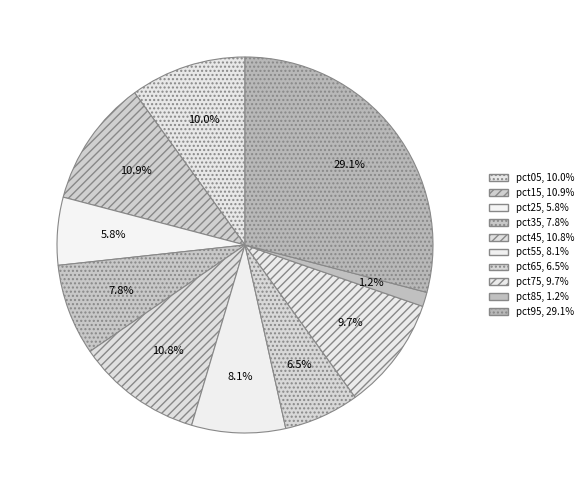

Which slice is the smallest?

pct85